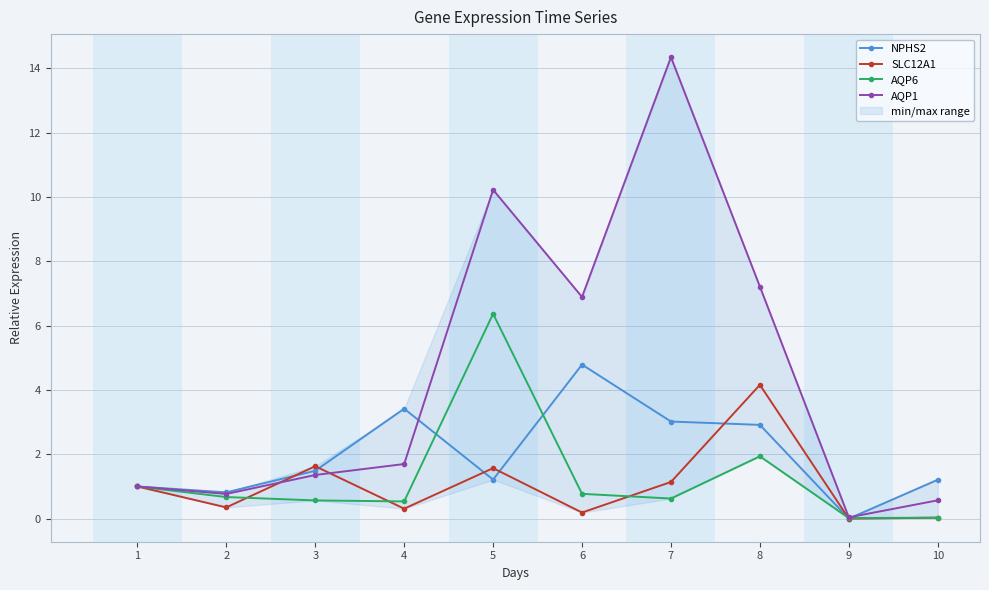

True or false: AQP6 and AQP1 cross at least once.

False